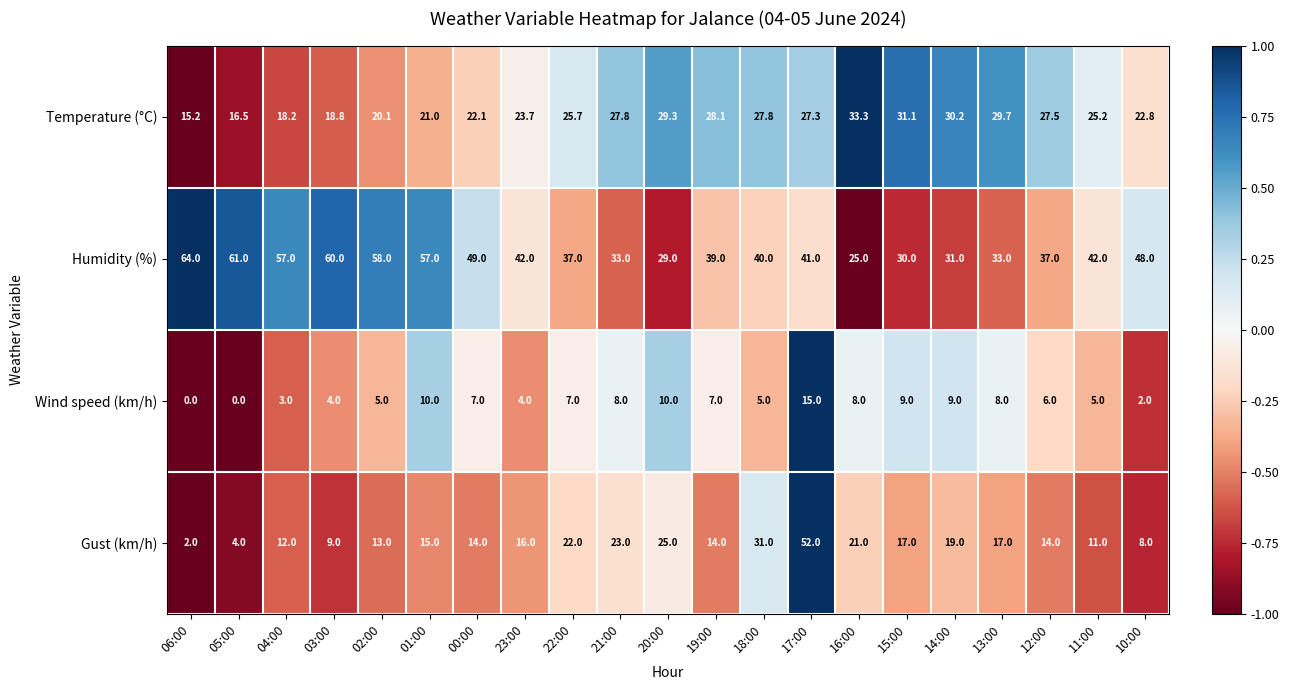

What is the difference between the maximum and minimum values in the Gust (km/h) series?

50.0